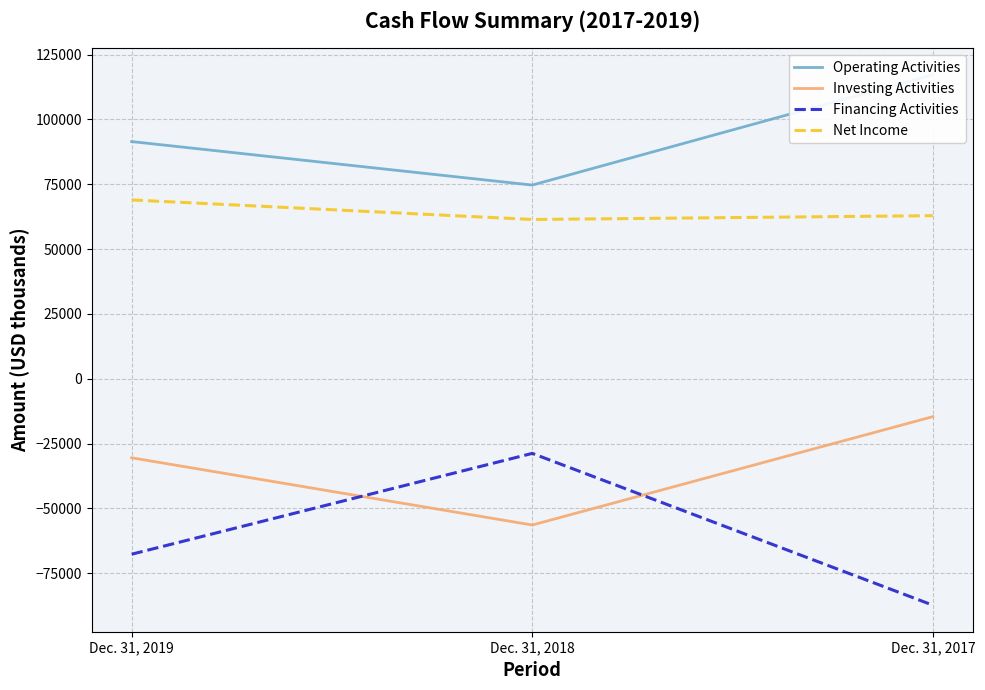

Does the chart display data point markers on the line(s)?

No